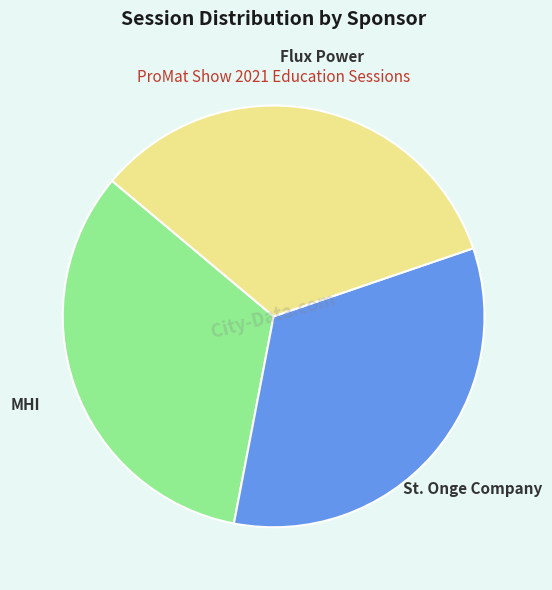

Is it true that Flux Power is 34% of the pie?

True